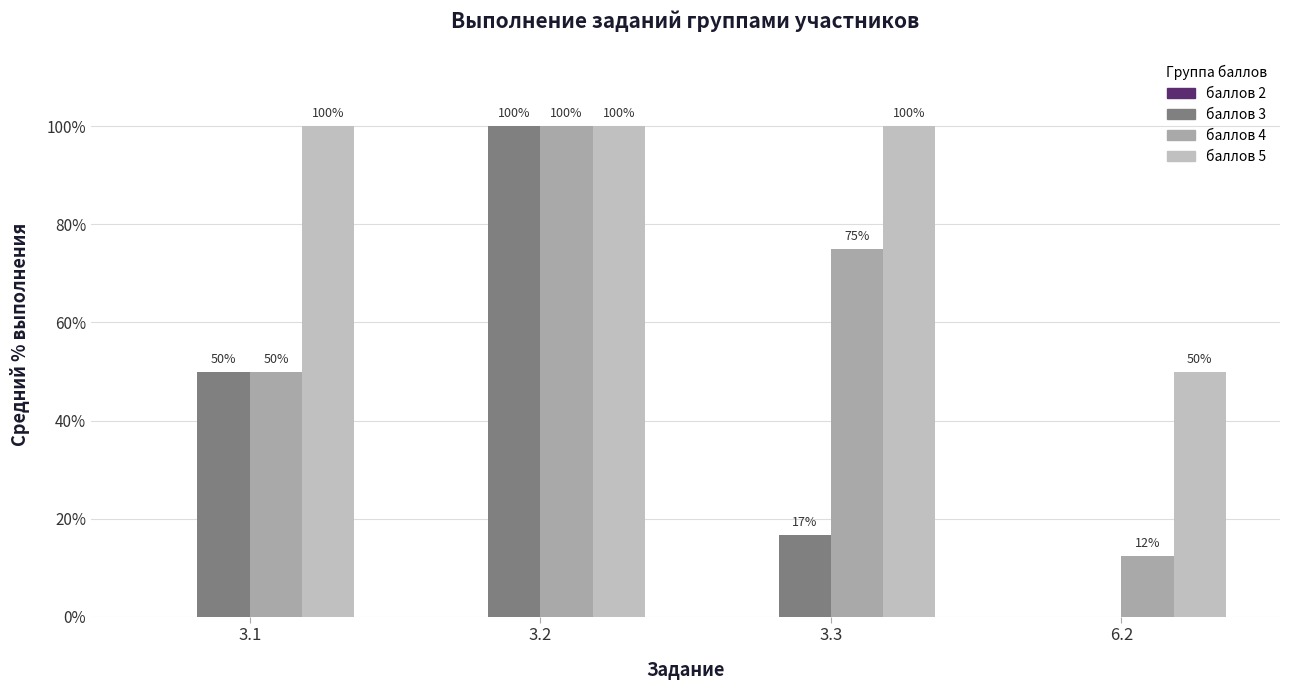

What is the total value across all series at 3.2?

300.0